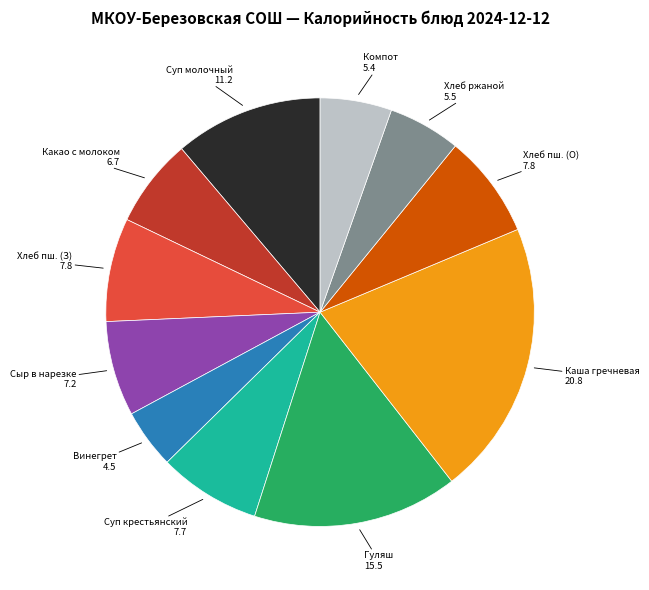

Does any single category account for the majority?

No